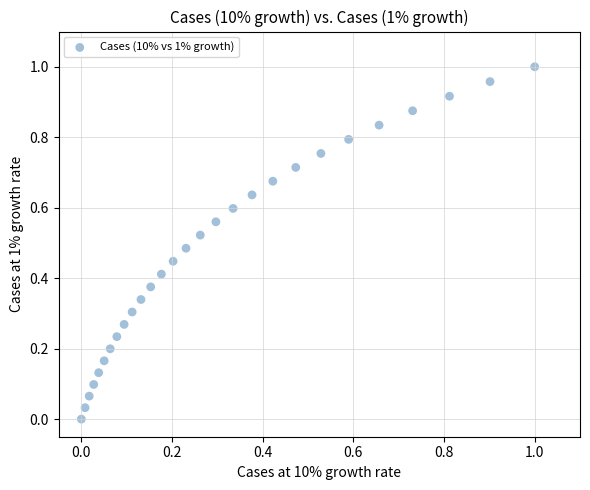

How many points are shown in the scatter plot?

28